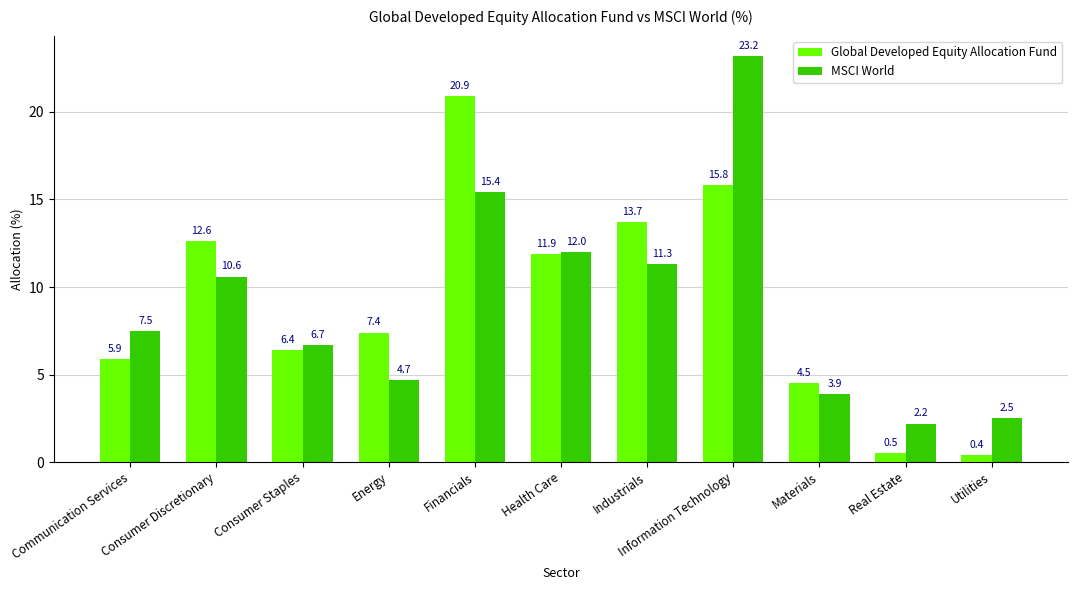

At which label is MSCI World closest to 12?

Health Care